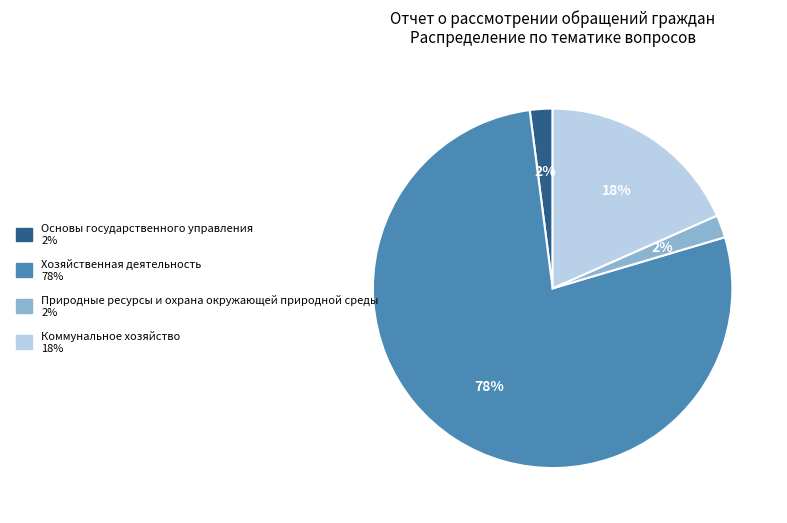

Is the sum of Природные ресурсы и охрана окружающей природной среды and Хозяйственная деятельность greater than half?

Yes